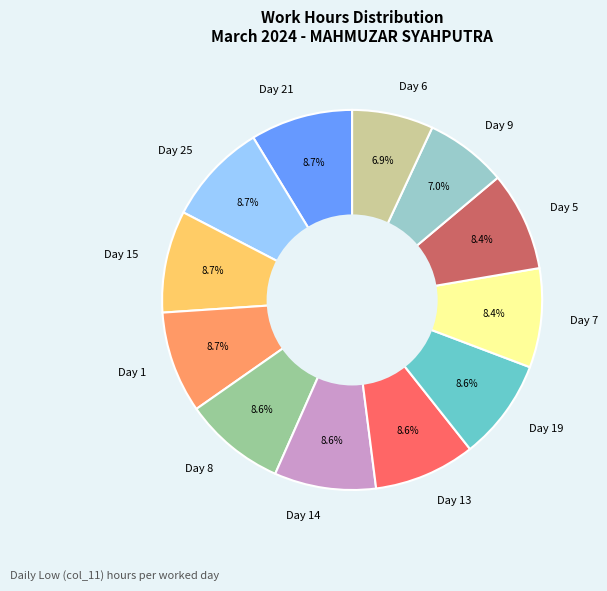

How much of the chart is everything except Day 15?

91.3%